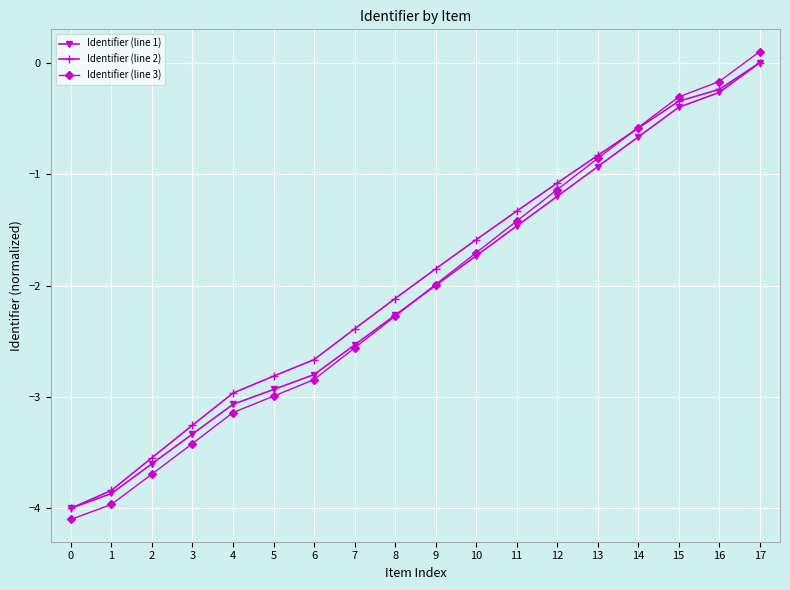

What is the value of the Identifier (line 3) point at the 5th from the left?

-3.1